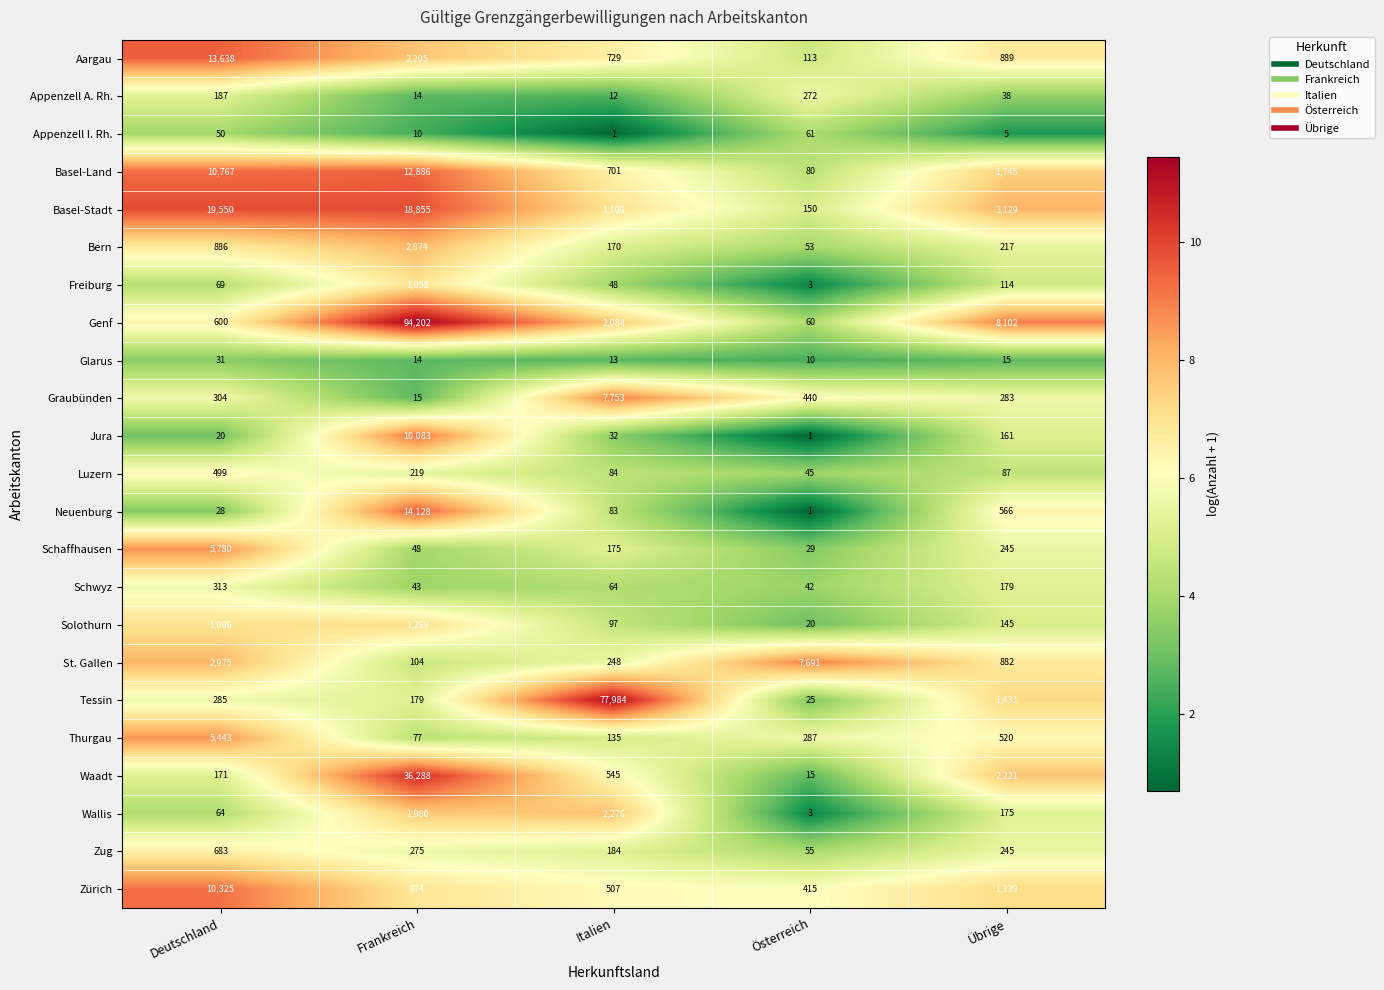

What is the highest value of the Appenzell I. Rh. series?

61